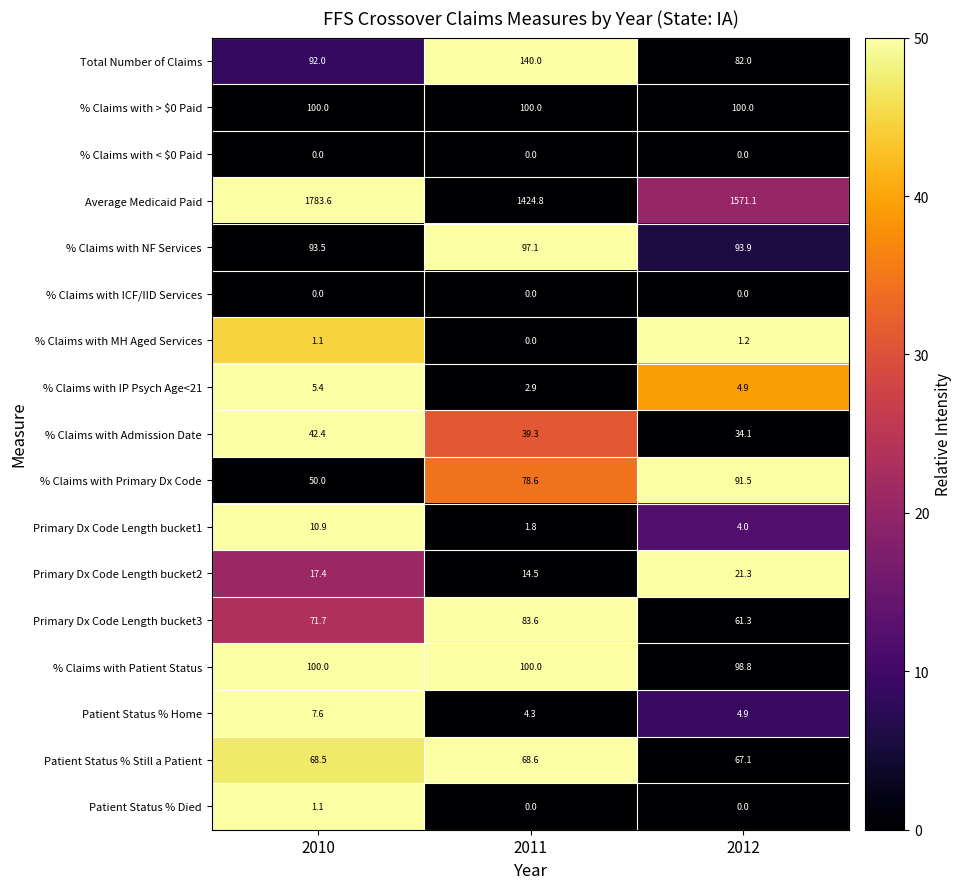

Which series has the largest range (max minus min)?

Average Medicaid Paid